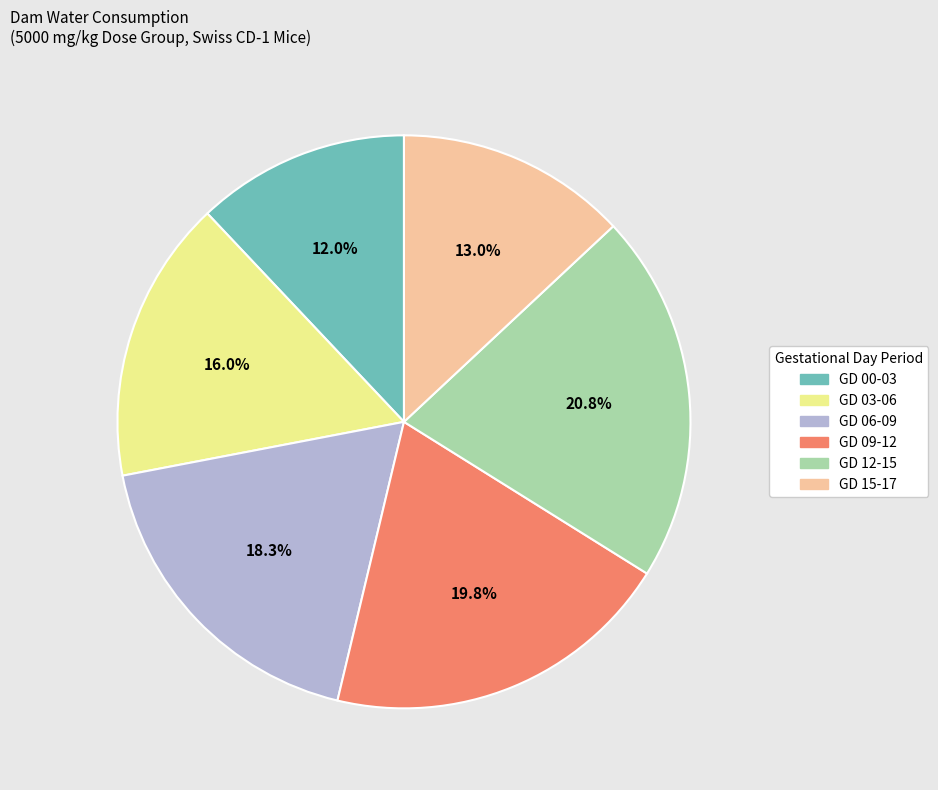

Which category has the smallest portion of the pie?

GD 00-03